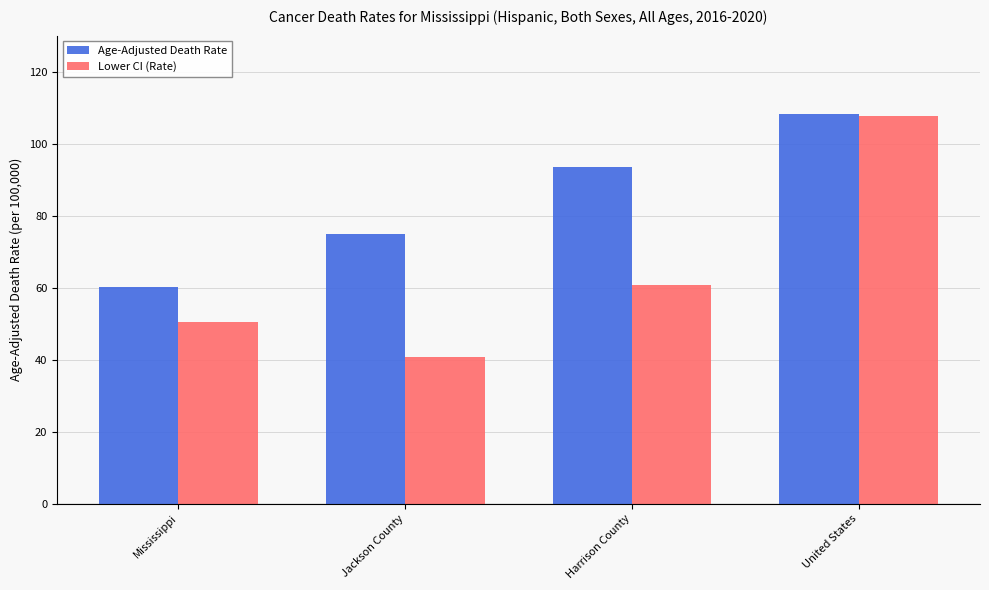

The Age-Adjusted Death Rate series shows 108.2 at United States. True or false?

True